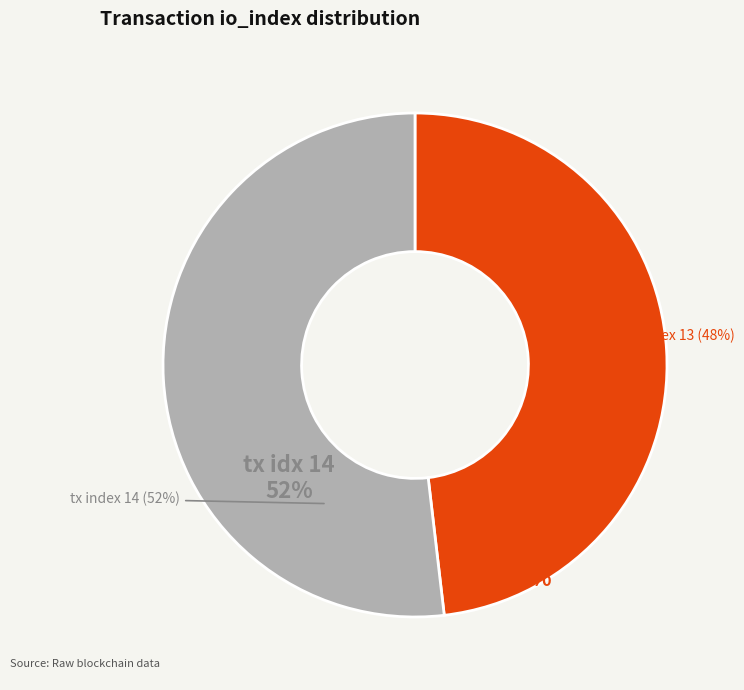

How many segments does this pie chart have?

2